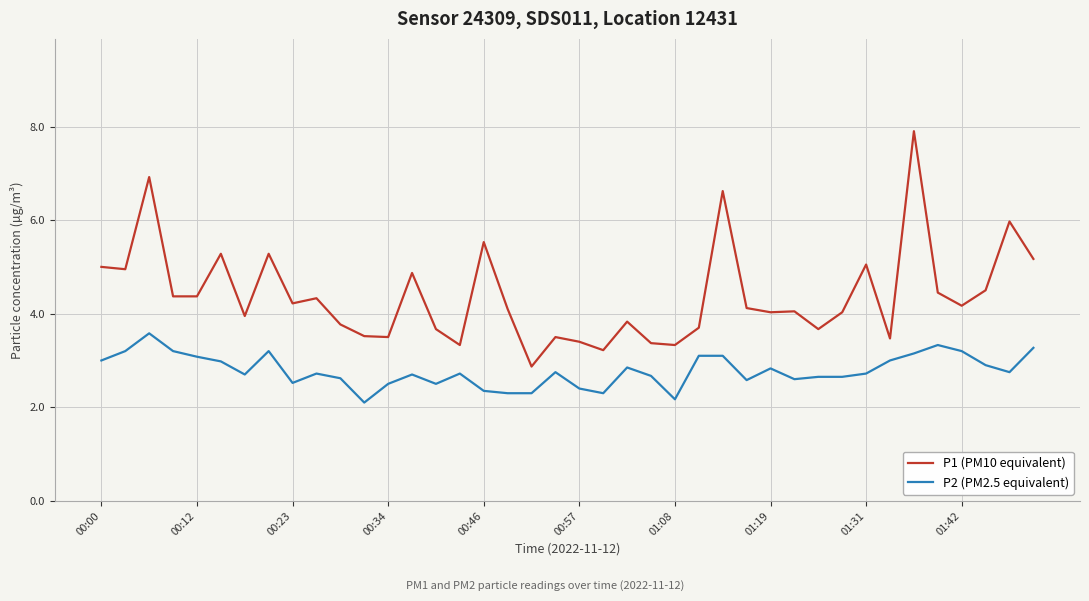

Rank the series by their maximum value, from lowest to highest.

P2 (PM2.5 equivalent), P1 (PM10 equivalent)